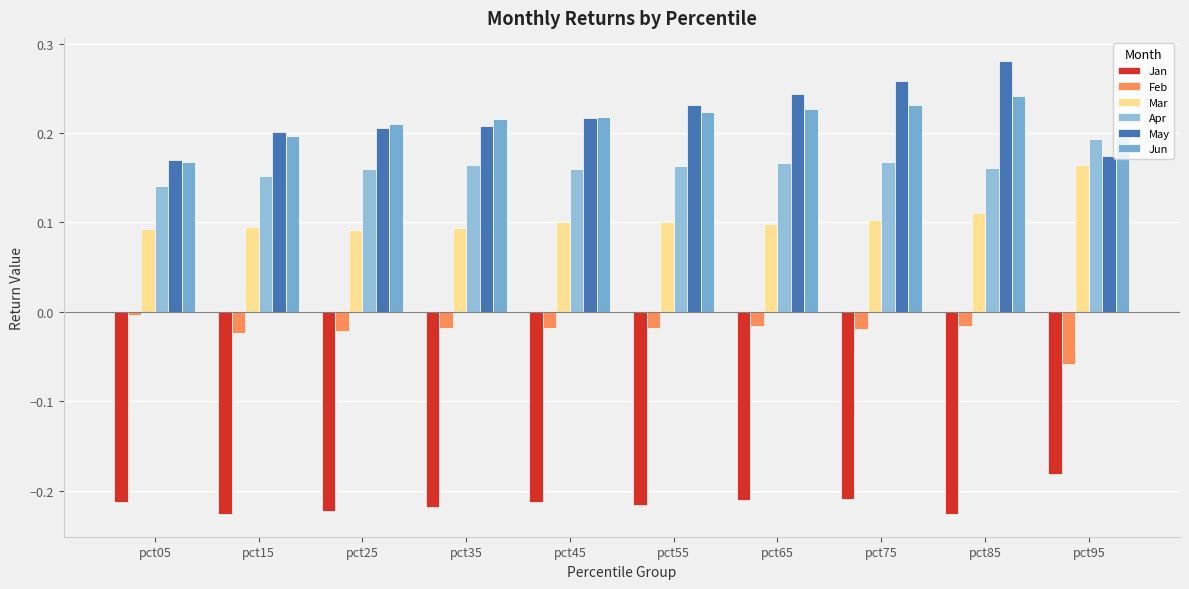

Count the number of data series in this chart.

6